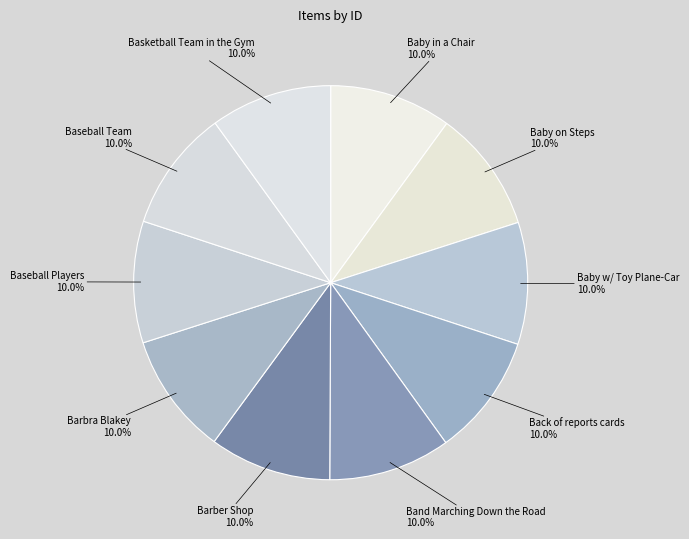

The Baby on Steps slice represents 22% of the pie. True or false?

False